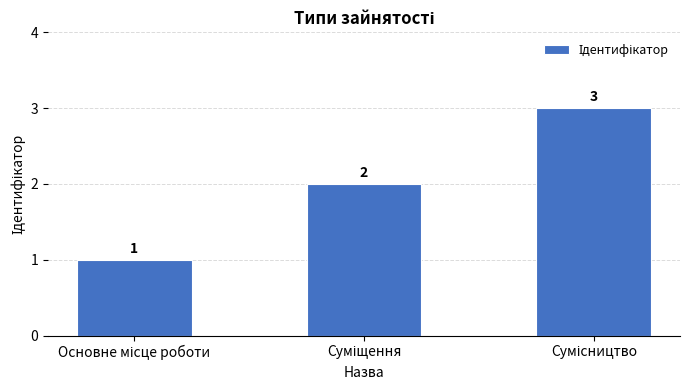

How many values are between 1 and 3?

3